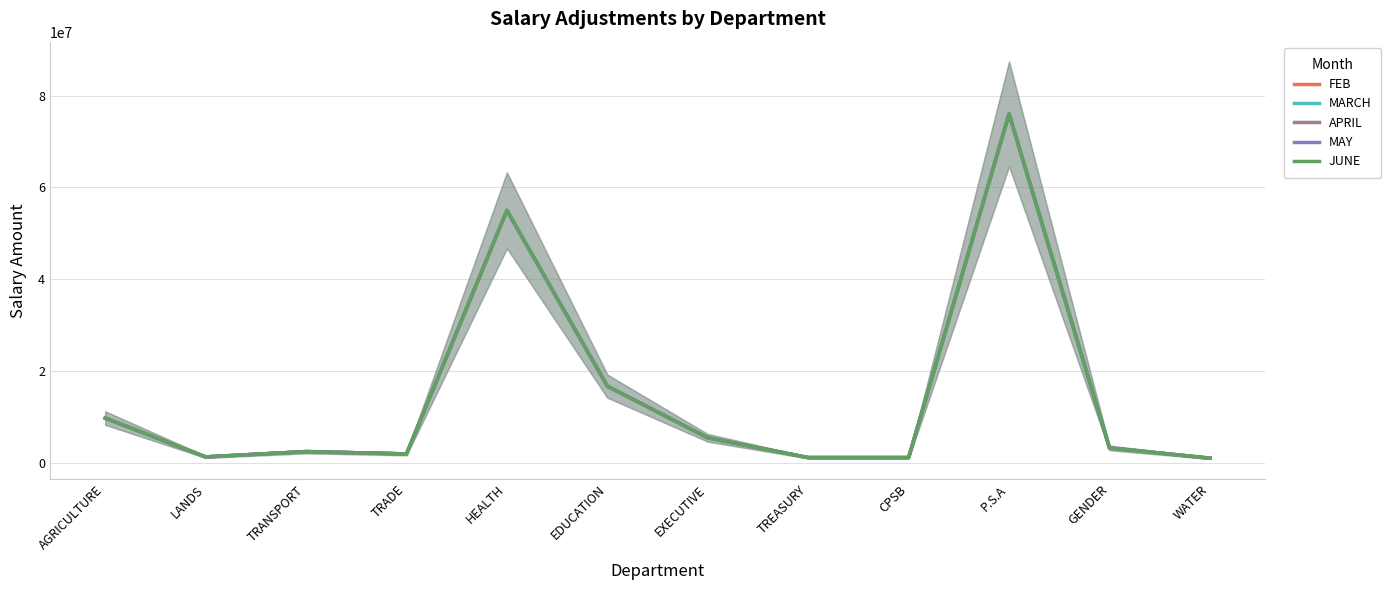

Which series has the largest range (max minus min)?

FEB